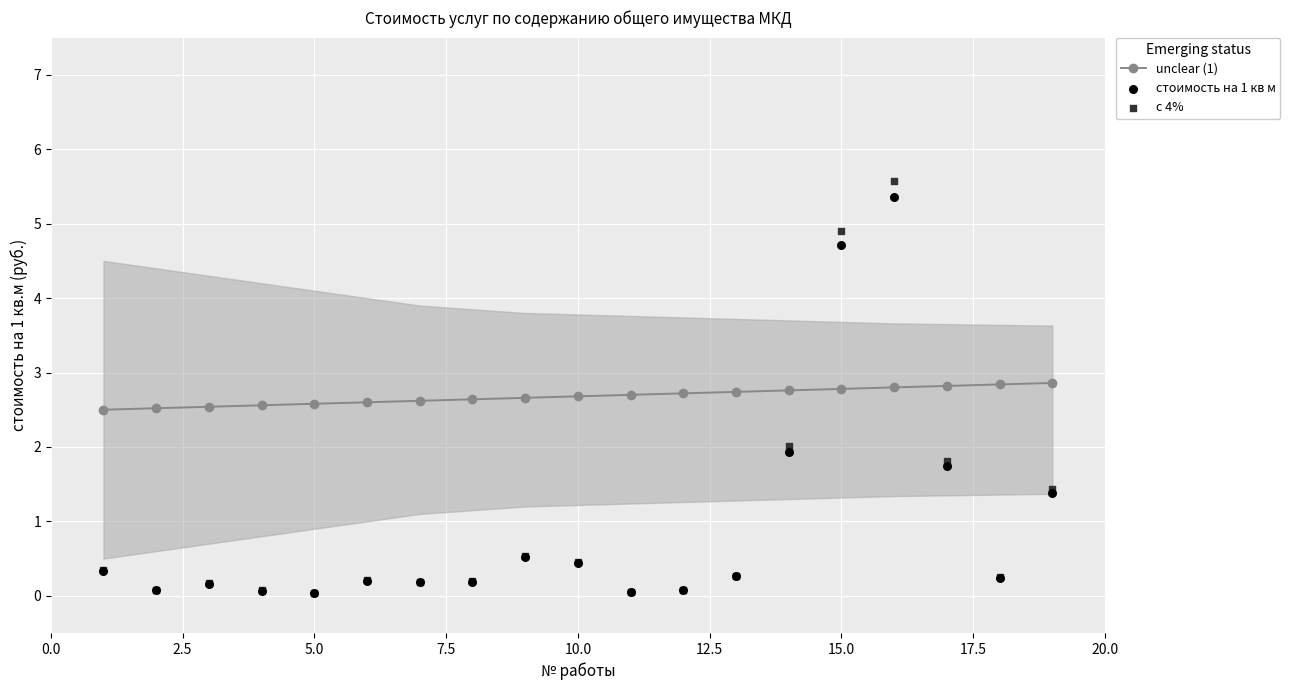

At how many categories does at least one series exceed 5?

1